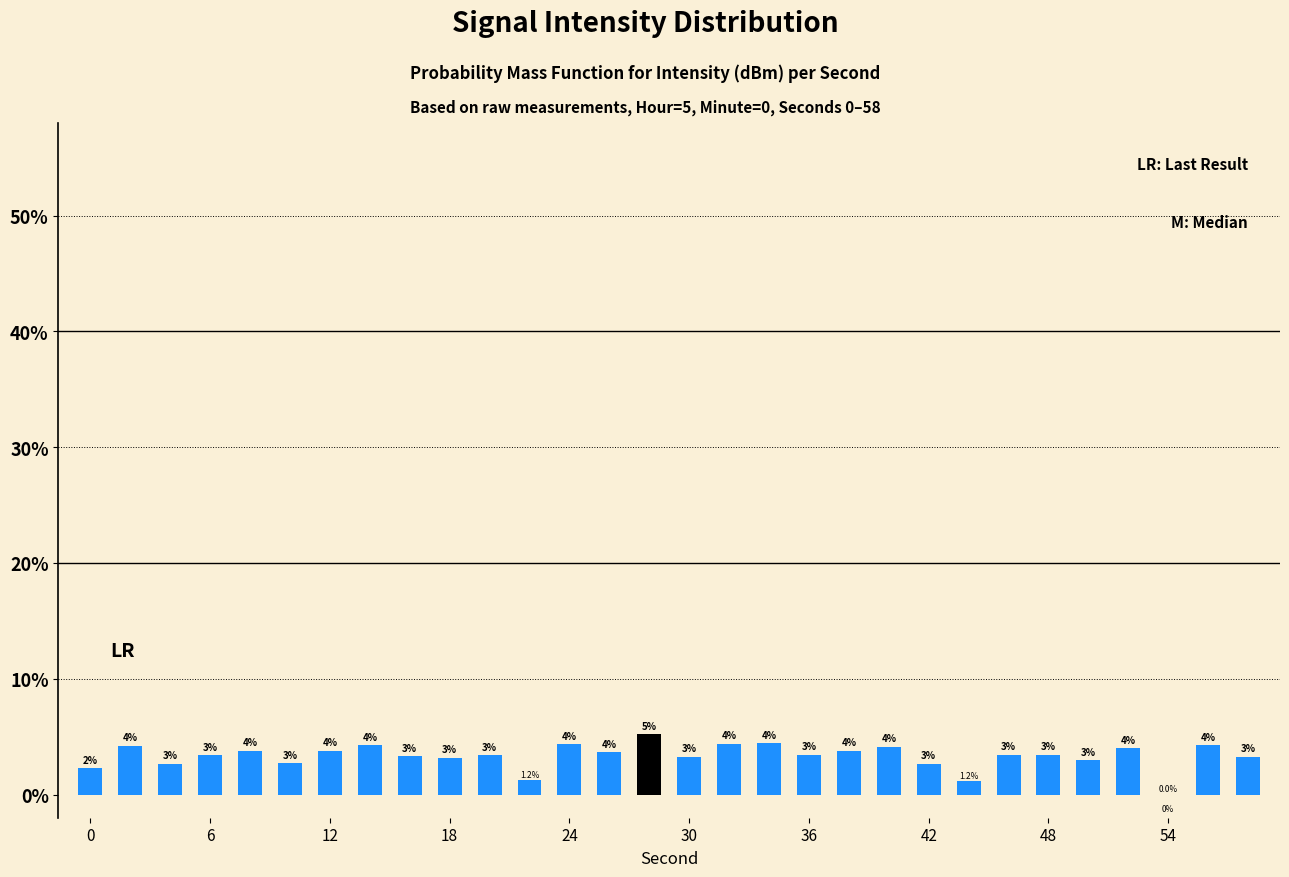

What is the value of the 23rd bar from the left?

1.2